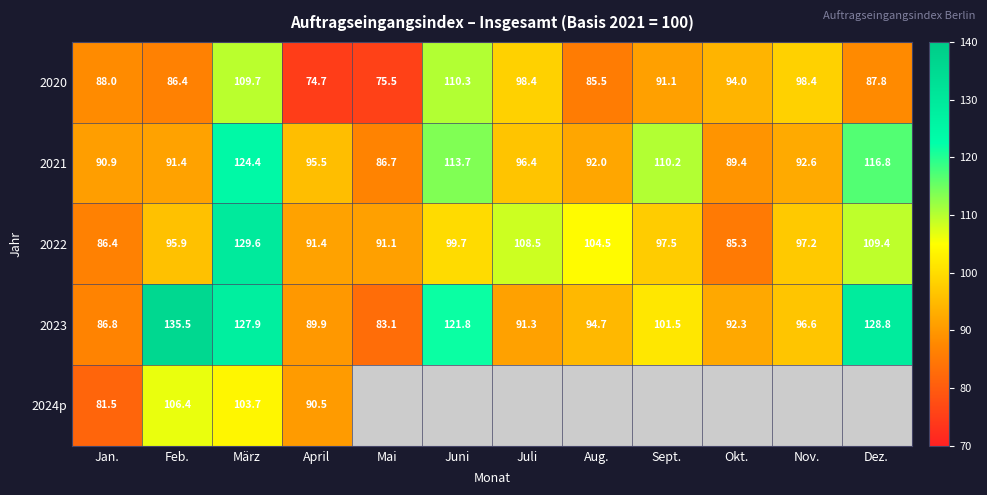

How many series are shown in this chart?

5